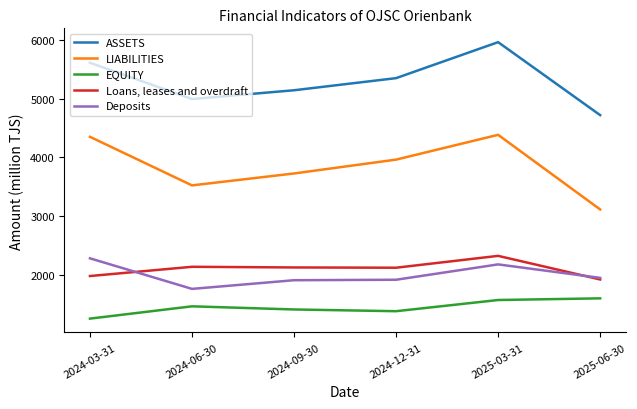

Which category has the lowest value in the LIABILITIES series?

2025-06-30